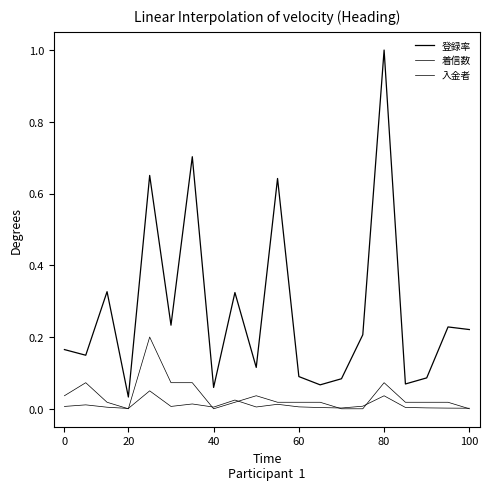

Is this an area chart (filled region under the line)?

No